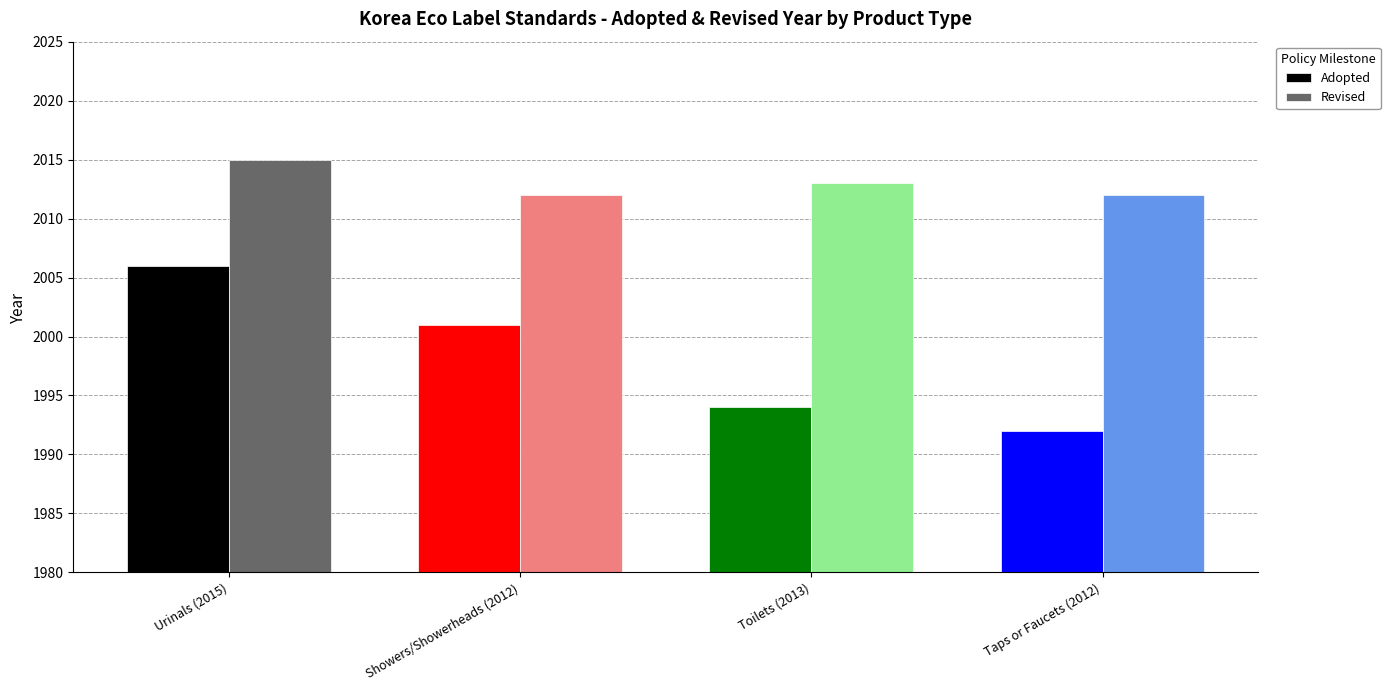

How many categories are shown in the chart?

4